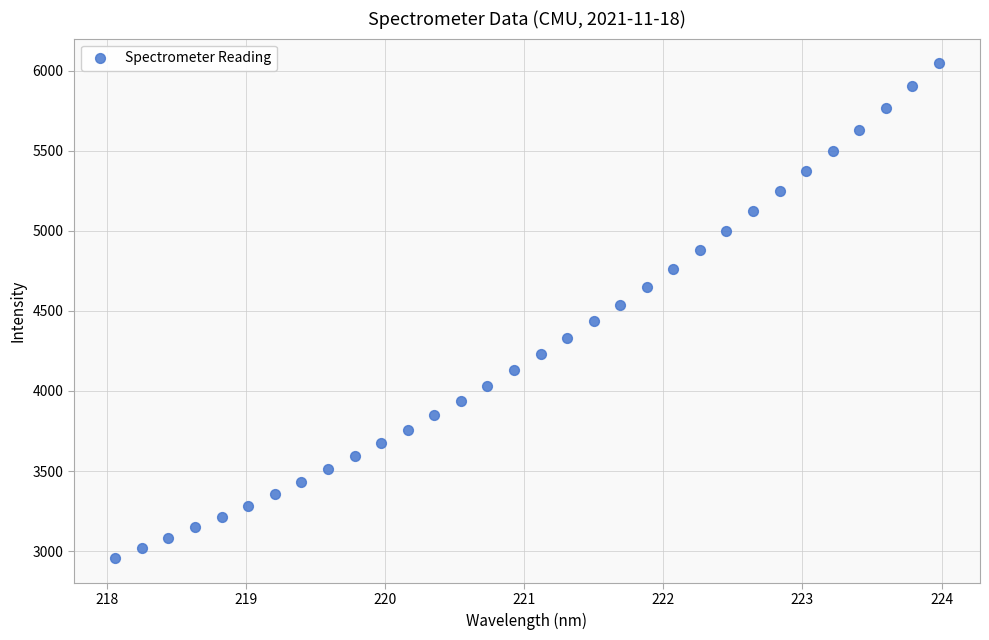

What is the range of Y values (max minus min)?

3088.7